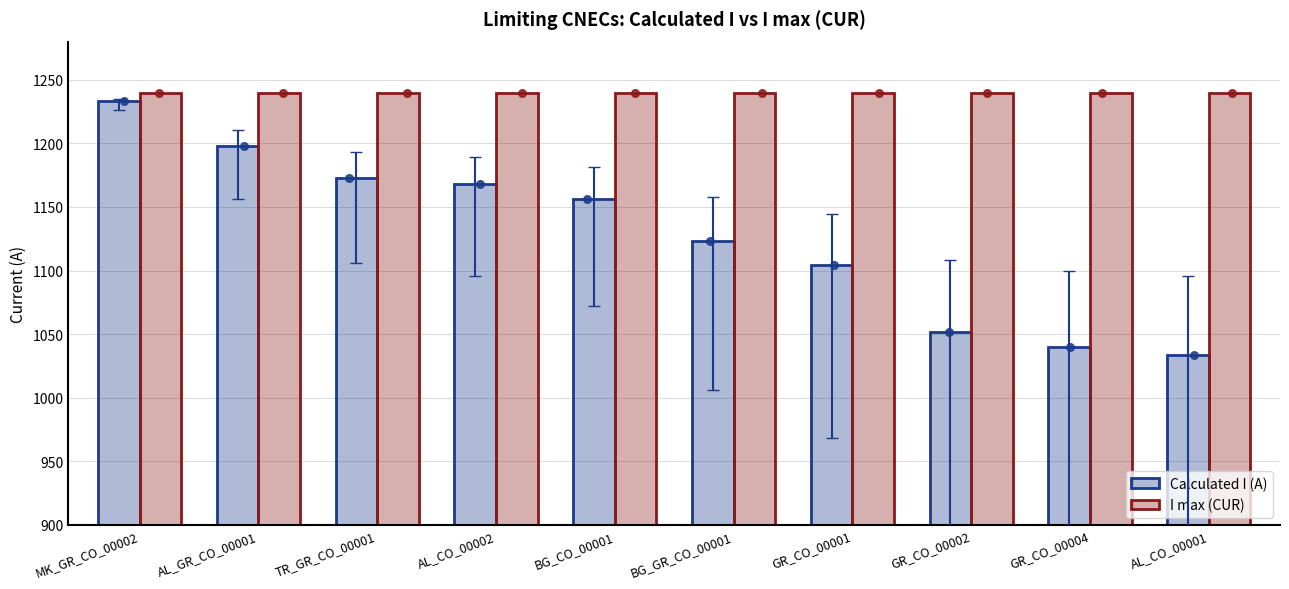

Which series has the widest spread of Y values?

Calculated I (A)